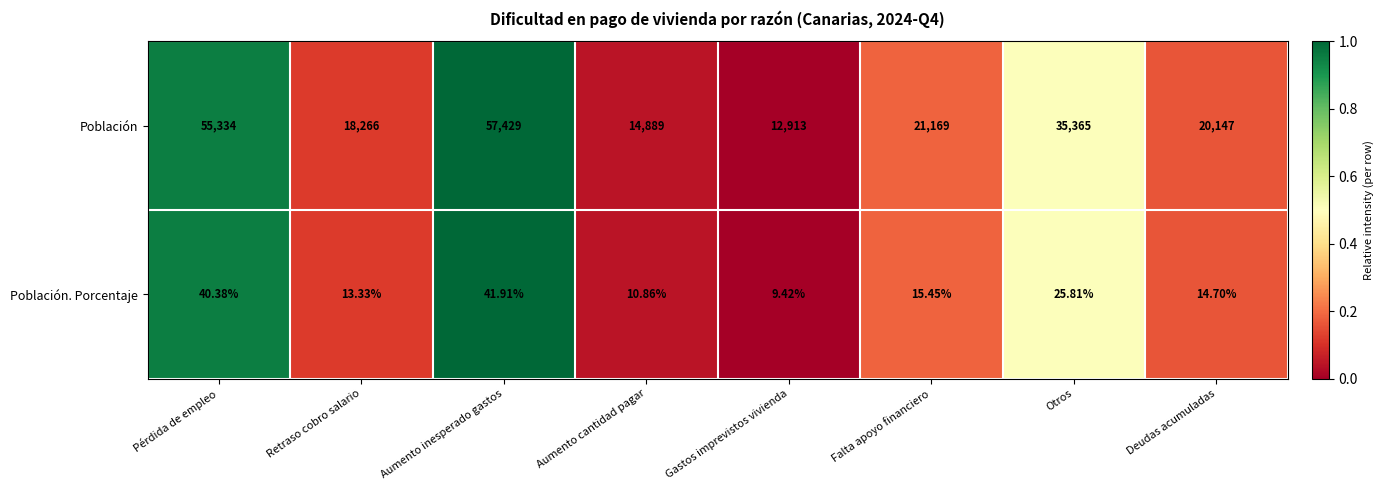

How many data points in Población. Porcentaje are above 15?

4